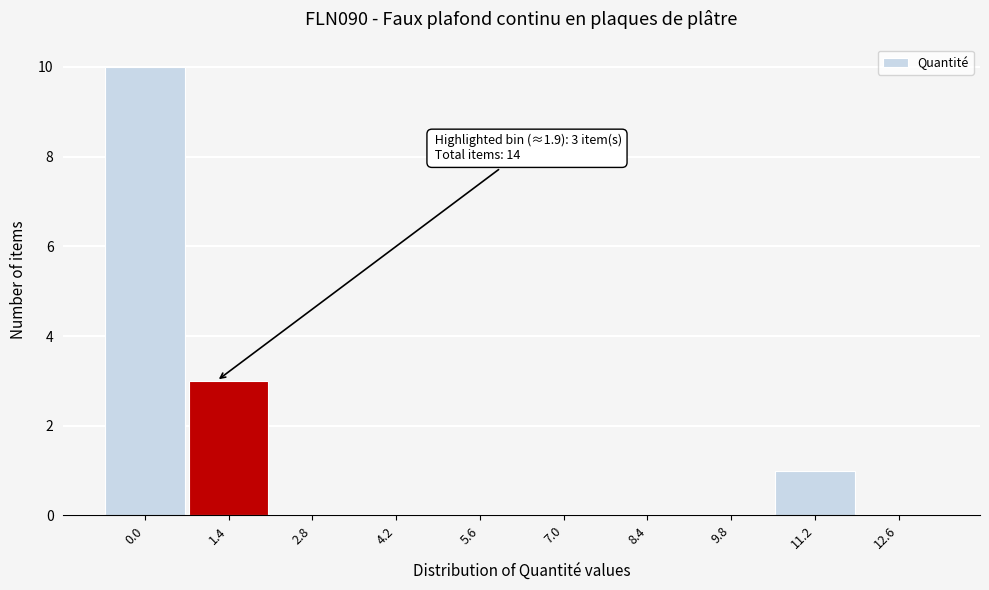

Reading left to right, what are all the values shown in this chart?

0.0=10	1.4=3	2.8=0	4.2=0	5.6=0	7.0=0	8.4=0	9.8=0	11.2=1	12.6=0